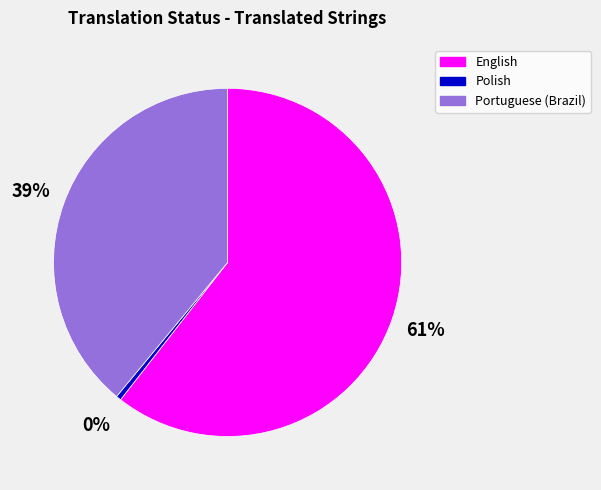

What percentage is the English slice, to the nearest percent?

61%